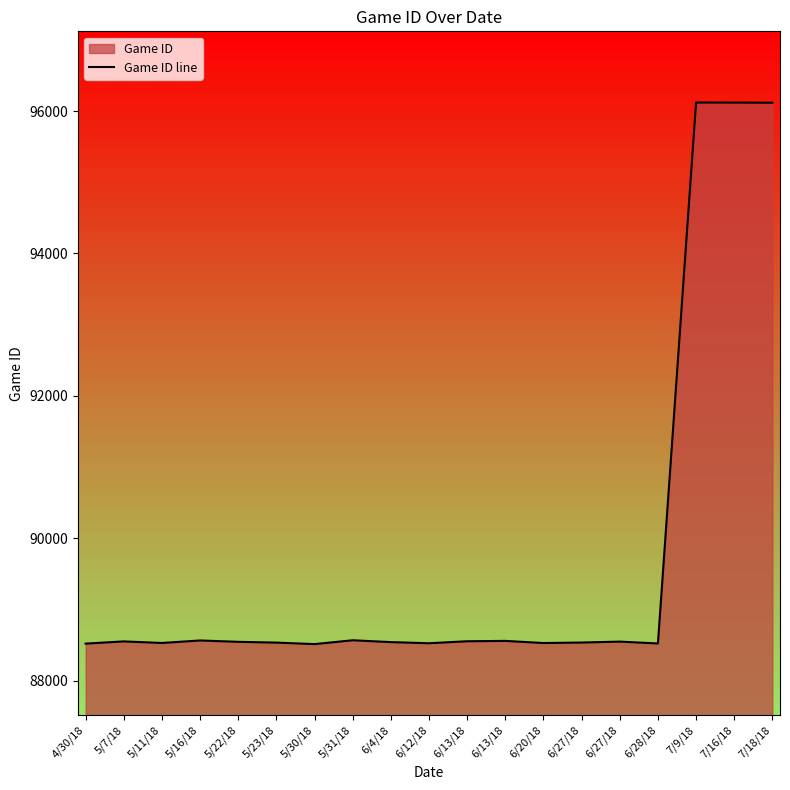

The value at 5/7/18 is 124398. True or false?

False